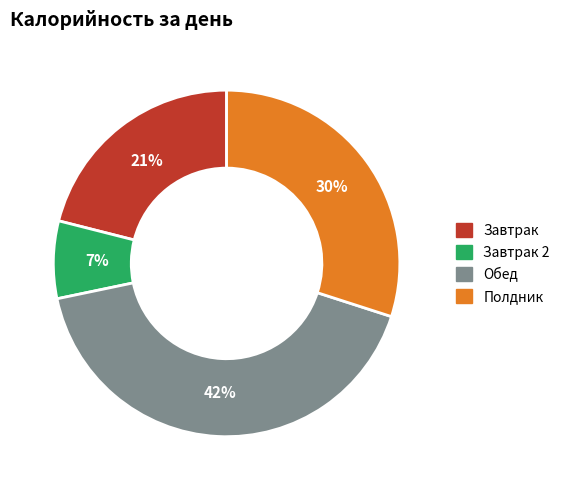

Does any single category account for the majority?

No